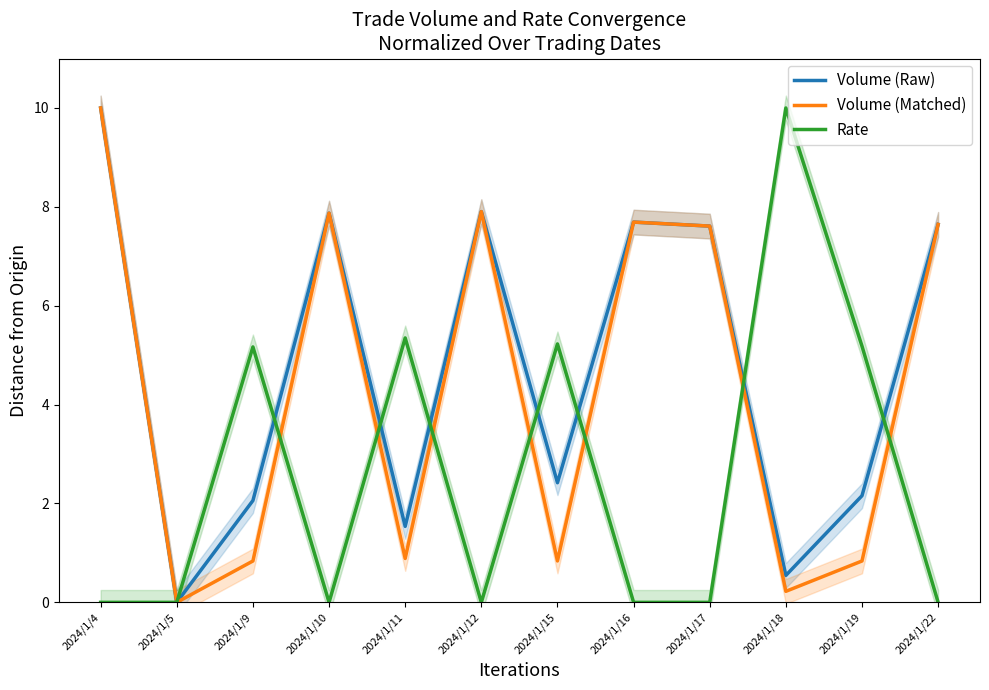

What is the average value of the Rate series?

2.6